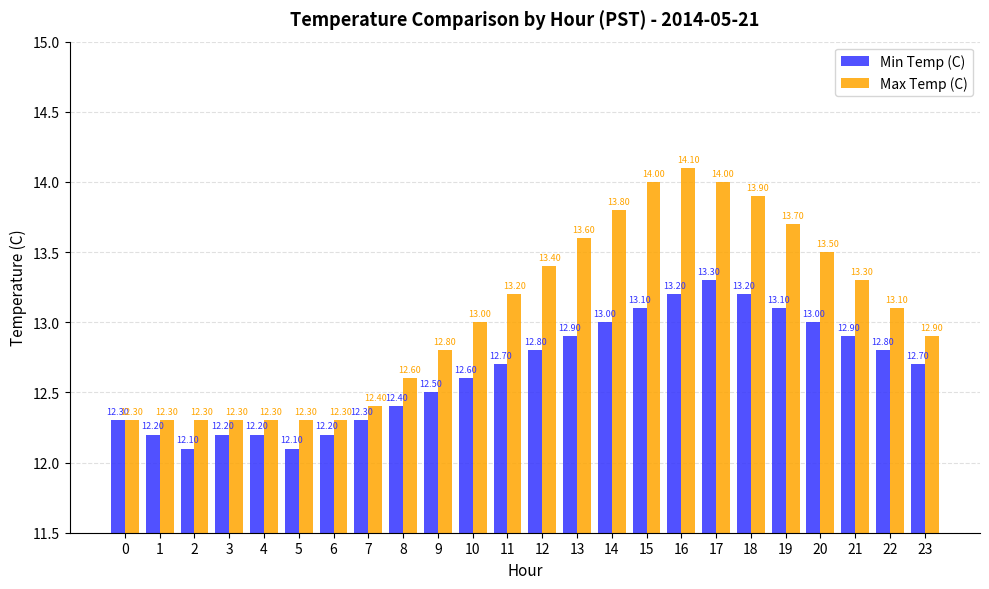

Which series changed the most between 2 and 4?

Min Temp (C)